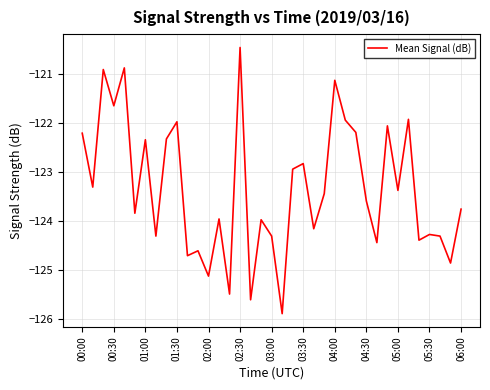

What is the minimum value shown in the chart?

-125.9